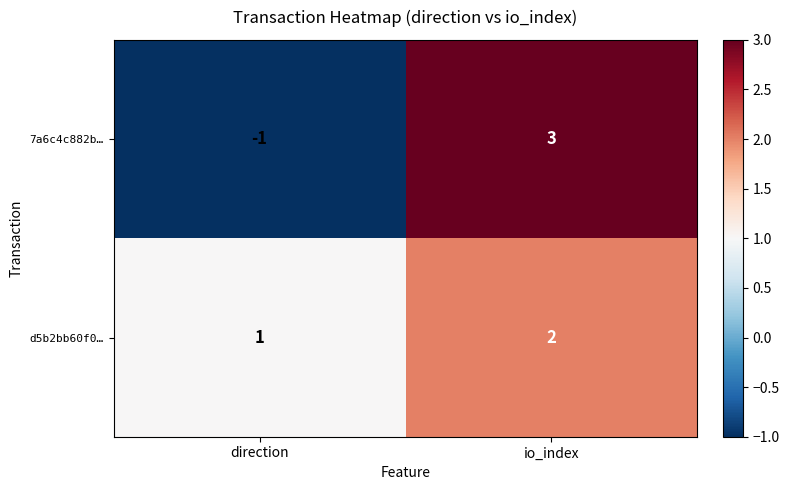

Count the number of categories in the chart.

2